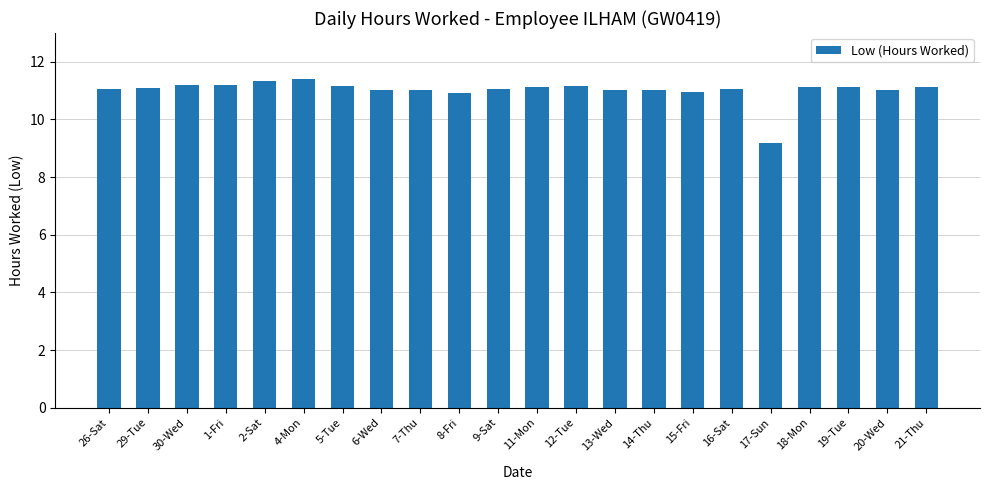

What is the greatest value displayed?

11.4